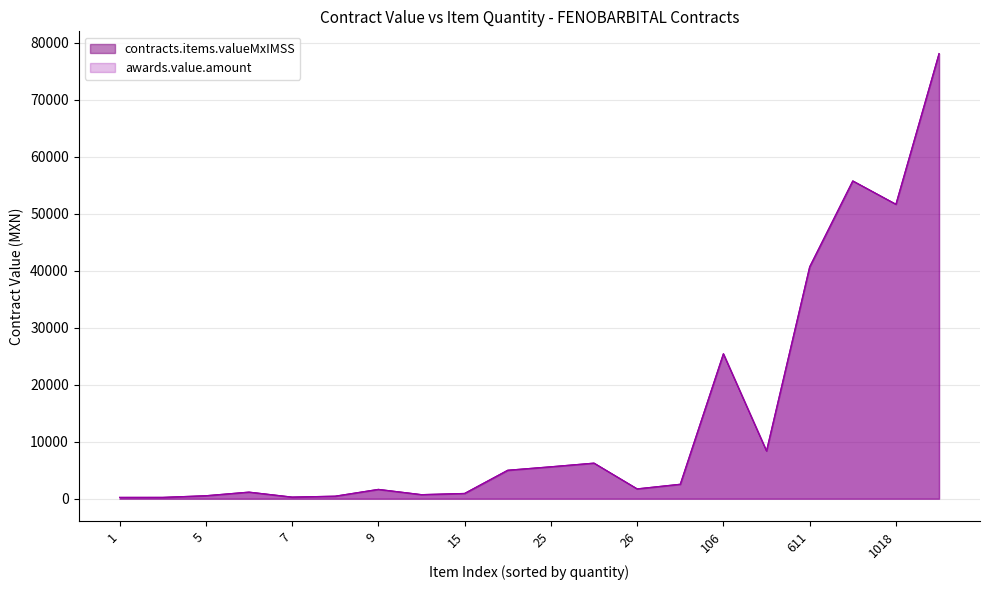

True or false: contracts.items.valueMxIMSS and awards.value.amount cross at least once.

False